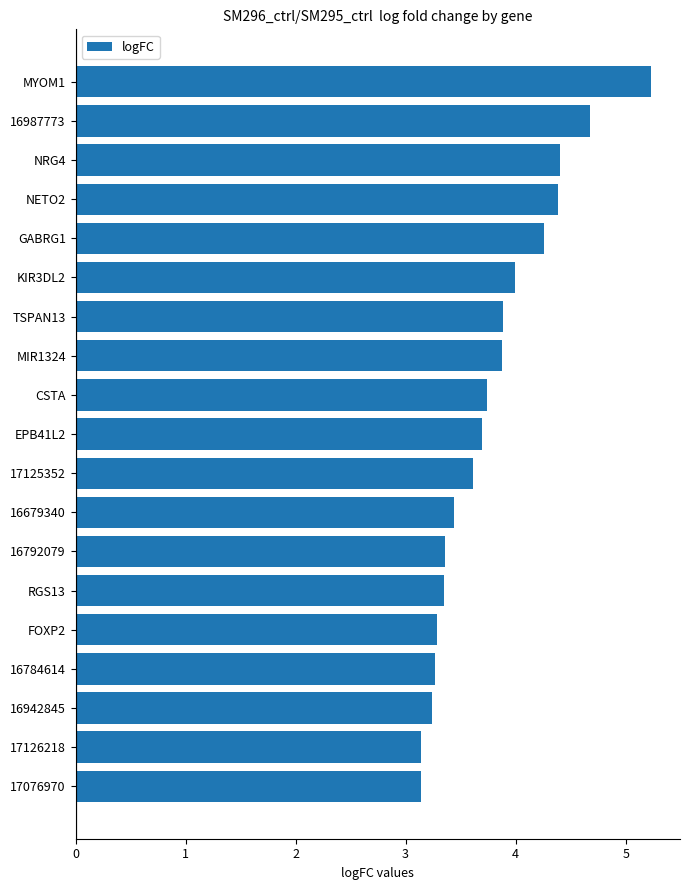

What is the average value?

3.8